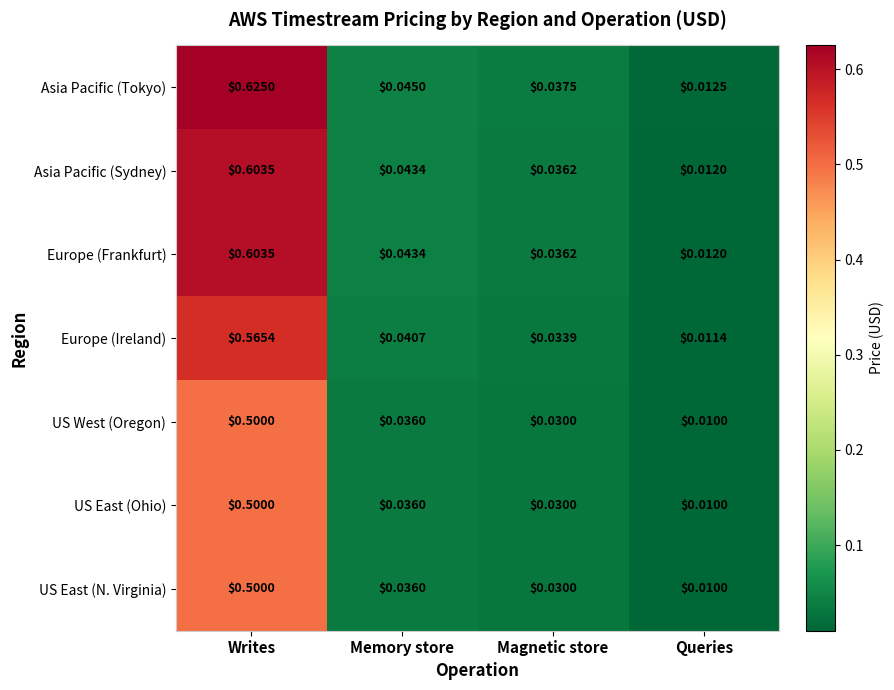

At which label does Asia Pacific (Sydney) reach its peak?

Writes